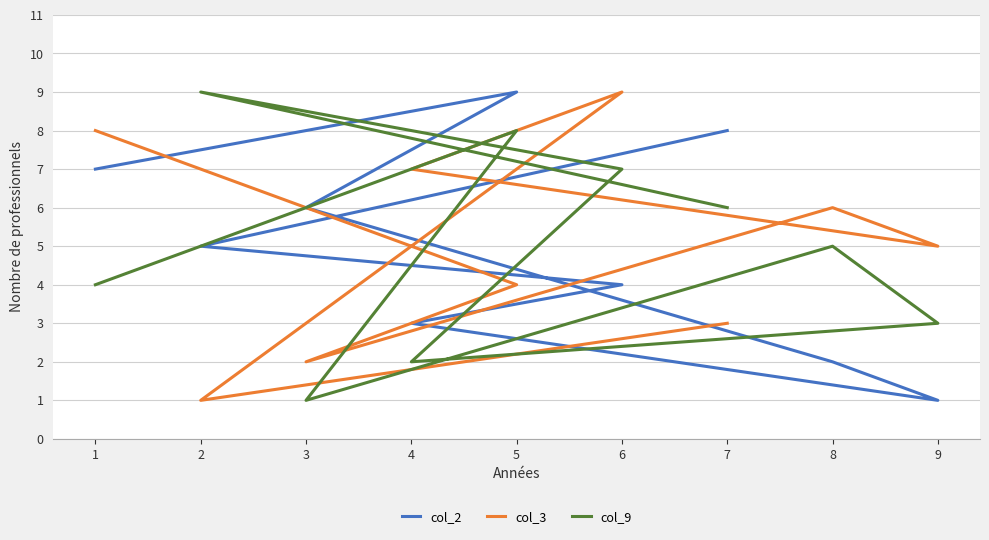

What is the minimum value for col_3?

1